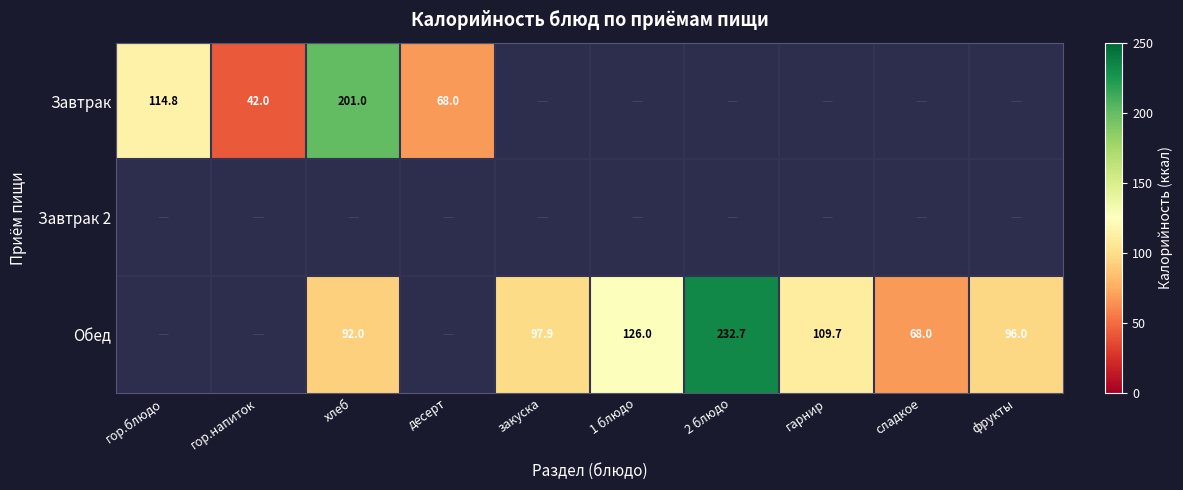

At how many categories does at least one series exceed 193?

2